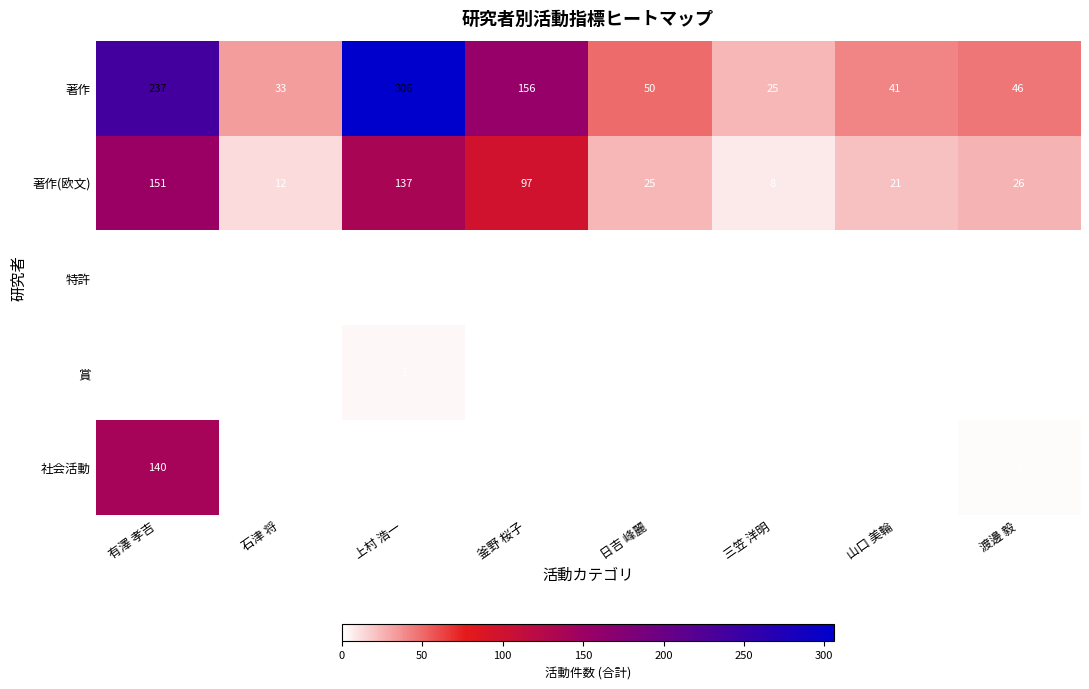

How many data points does each series have?

8